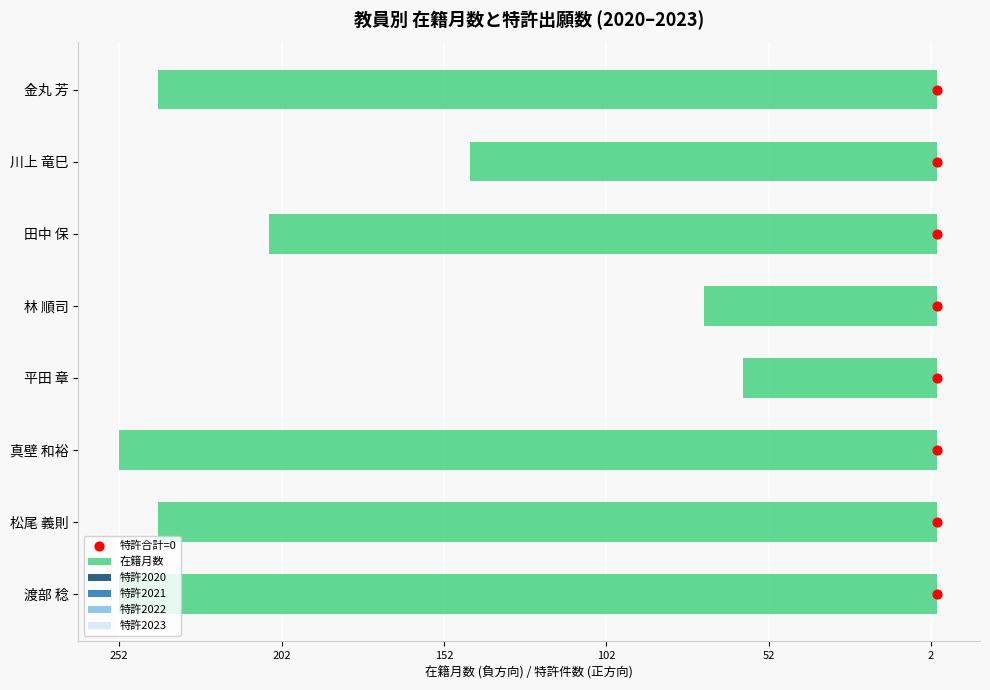

Which series has the widest spread of Y values?

在籍月数